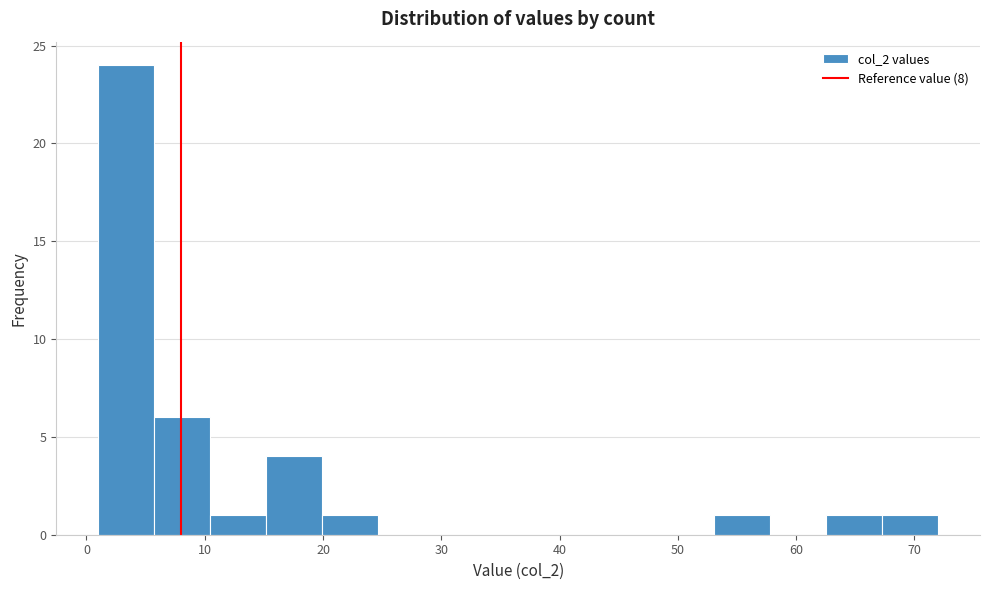

Reading left to right, list every bar in this chart as the range it spans on the x-axis followed by its height. Neither the bar edges nor the heights are printed on the chart, so give them approximately, as read against the axes.

1 to 6: 24
6 to 10: 6
10 to 15: 1
15 to 20: 4
20 to 25: 1
25 to 29: 0
29 to 34: 0
34 to 39: 0
39 to 44: 0
44 to 48: 0
48 to 53: 0
53 to 58: 1
58 to 63: 0
63 to 67: 1
67 to 72: 1